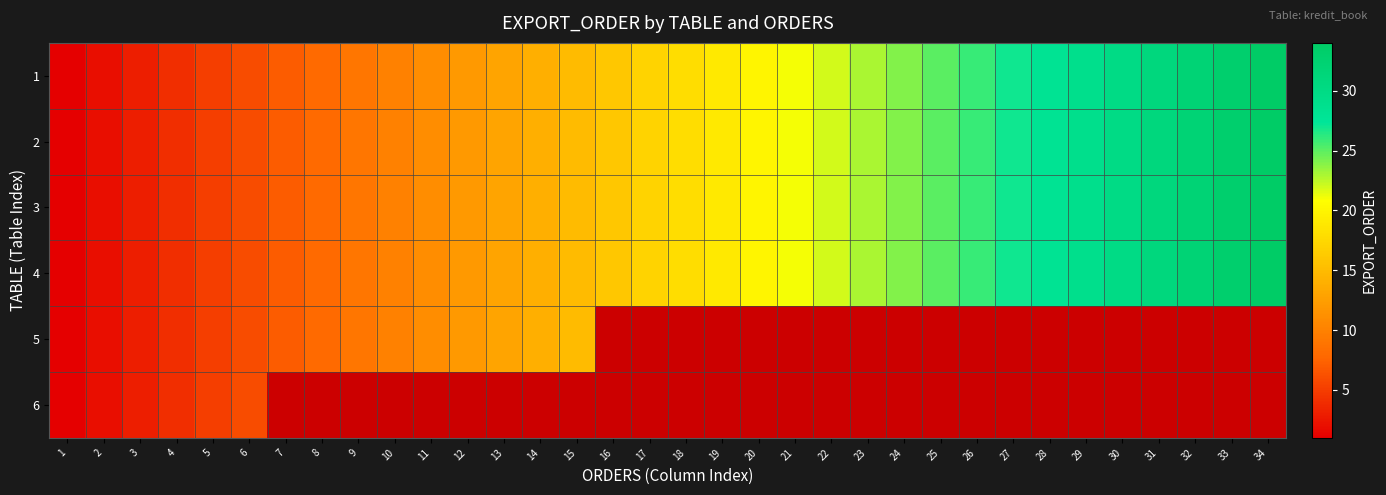

True or false: 3 has a value of 11.0 at 11.

True